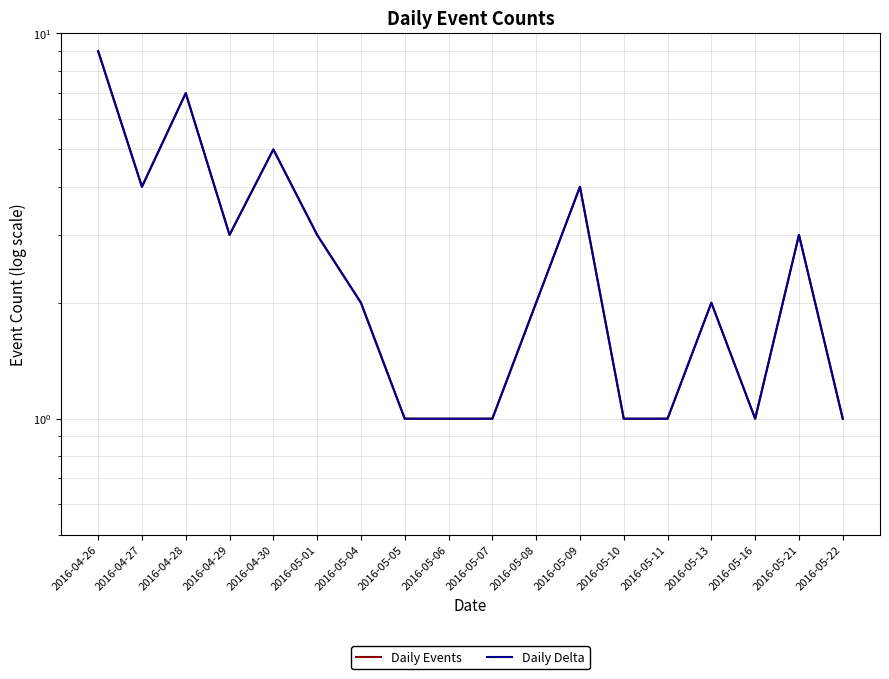

What is the approximate value of Daily Delta at 2016-05-10?

1